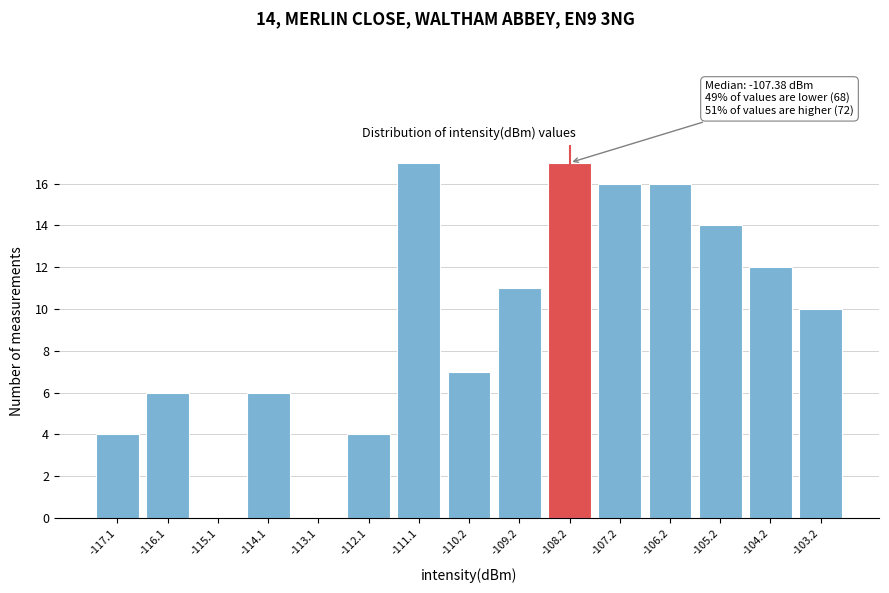

Reading right to left, what are all the values shown in this chart?

-103.2=10	-104.2=12	-105.2=14	-106.2=16	-107.2=16	-108.2=17	-109.2=11	-110.2=7	-111.1=17	-112.1=4	-113.1=0	-114.1=6	-115.1=0	-116.1=6	-117.1=4